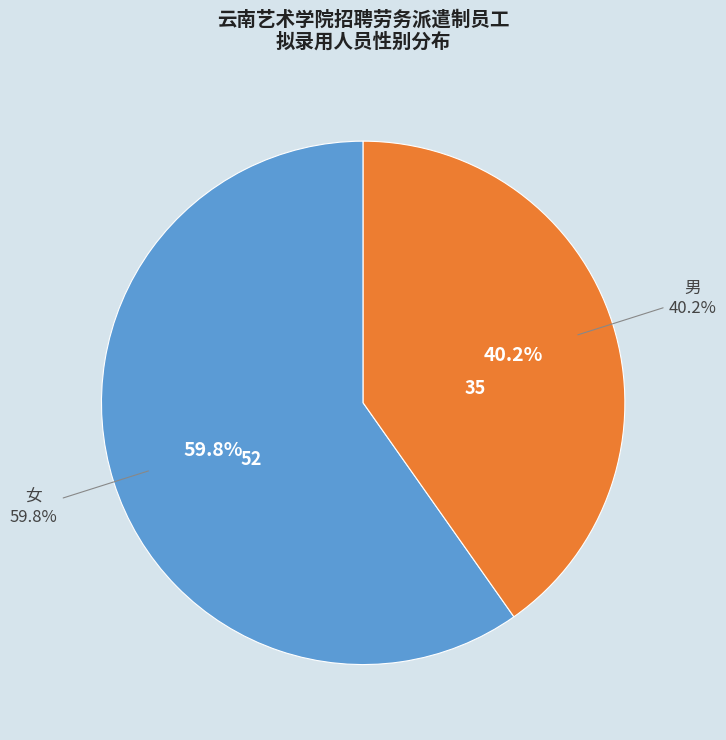

Rank the categories by value from lowest to highest.

男, 女